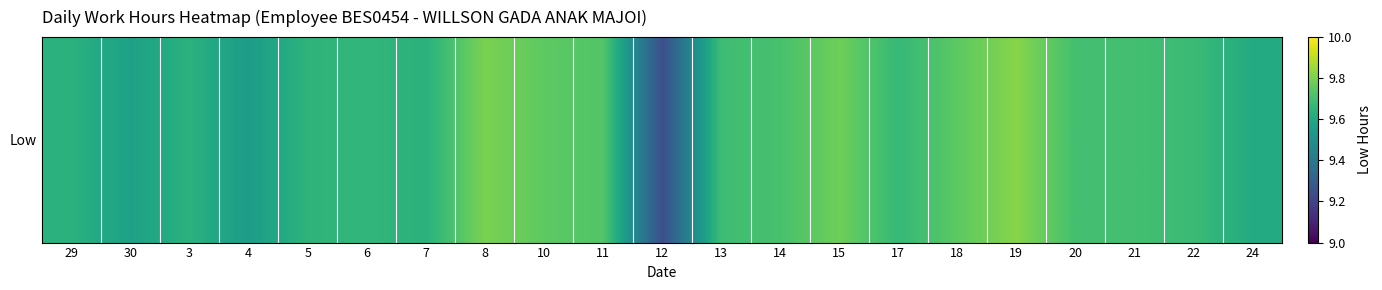

What is the difference between the values at 22 and 8?

0.1